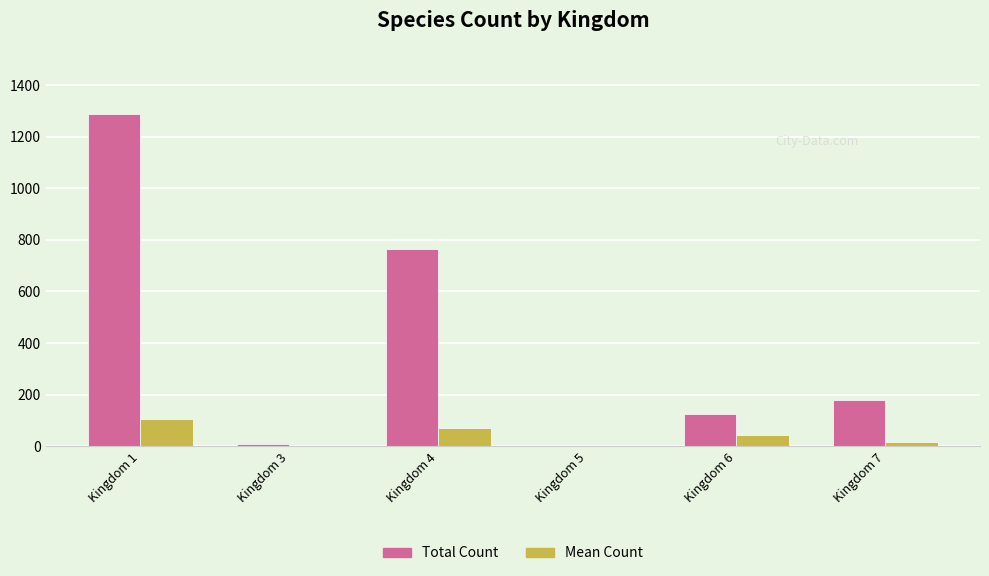

At which label is Total Count closest to 644?

Kingdom 4